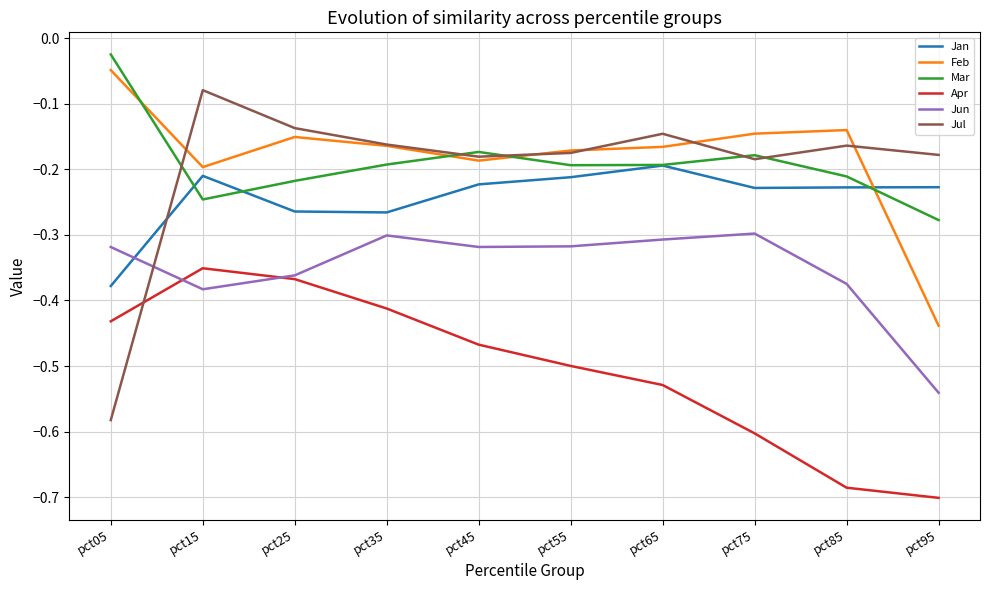

How many categories are shown in the chart?

10